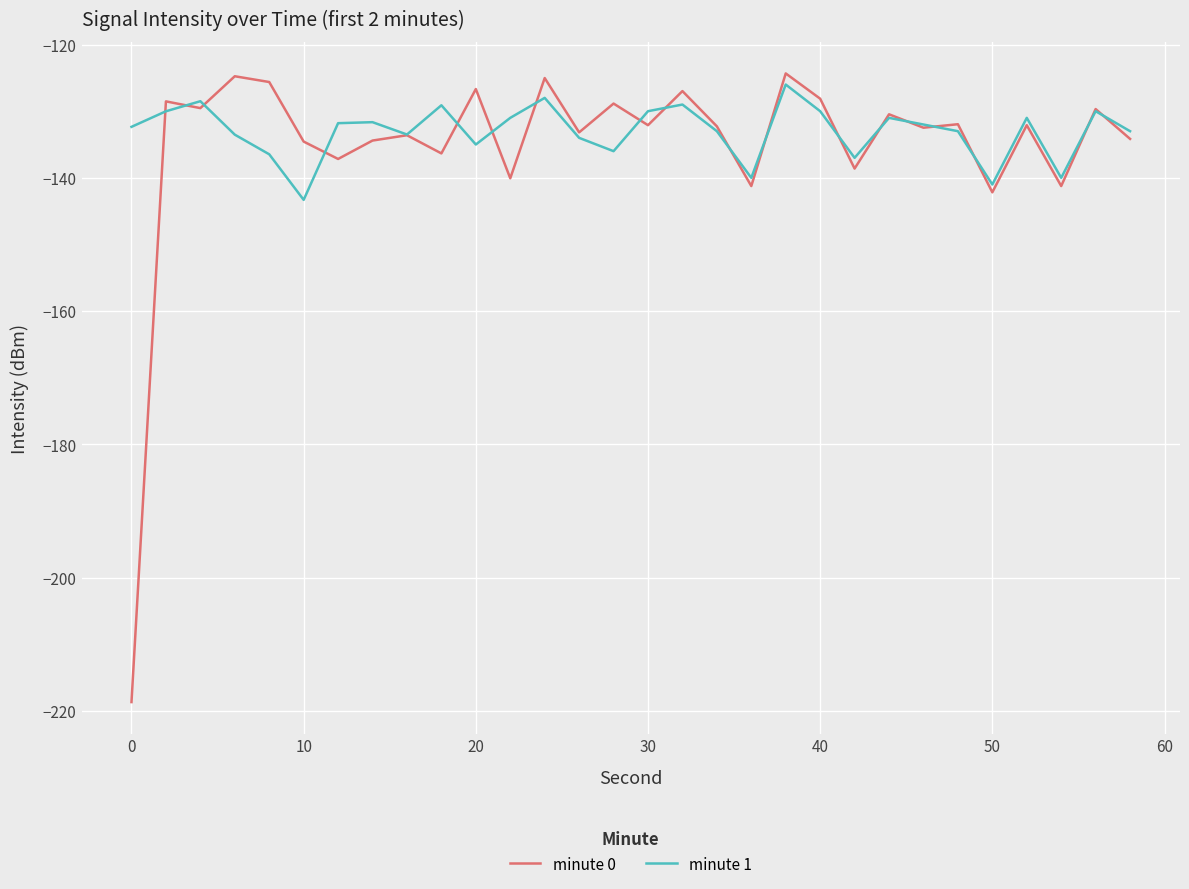

What is the lowest value of the minute 0 series?

-218.7